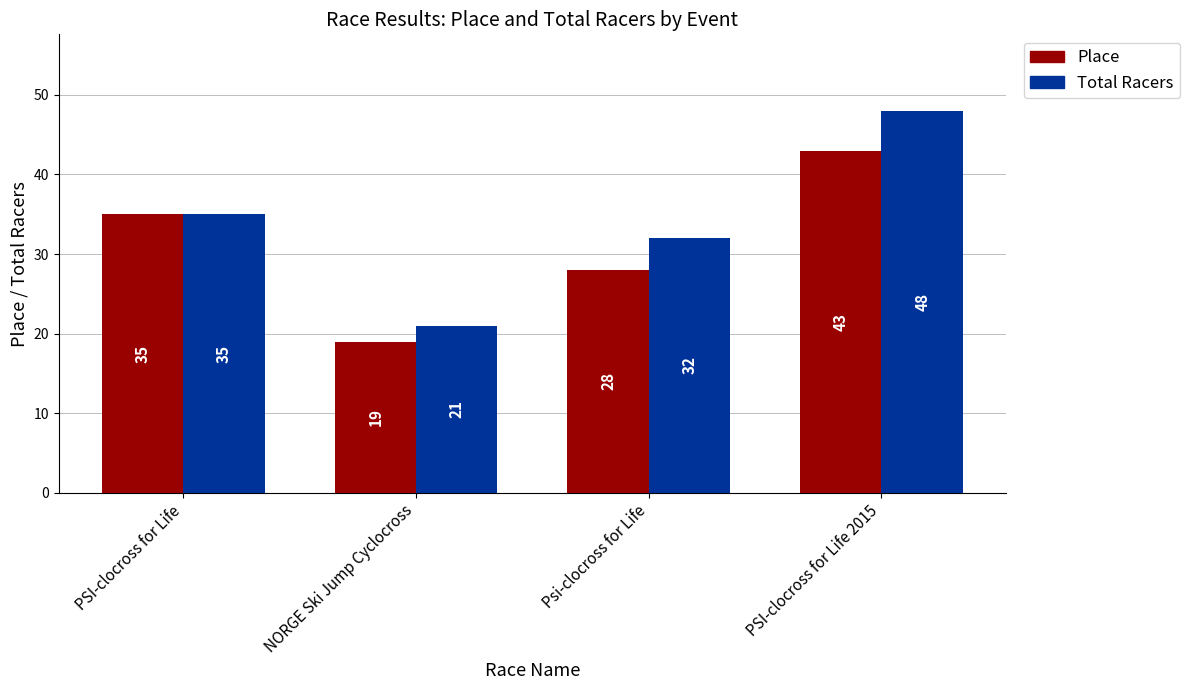

What is the total value across all series at PSI-clocross for Life 2015?

91